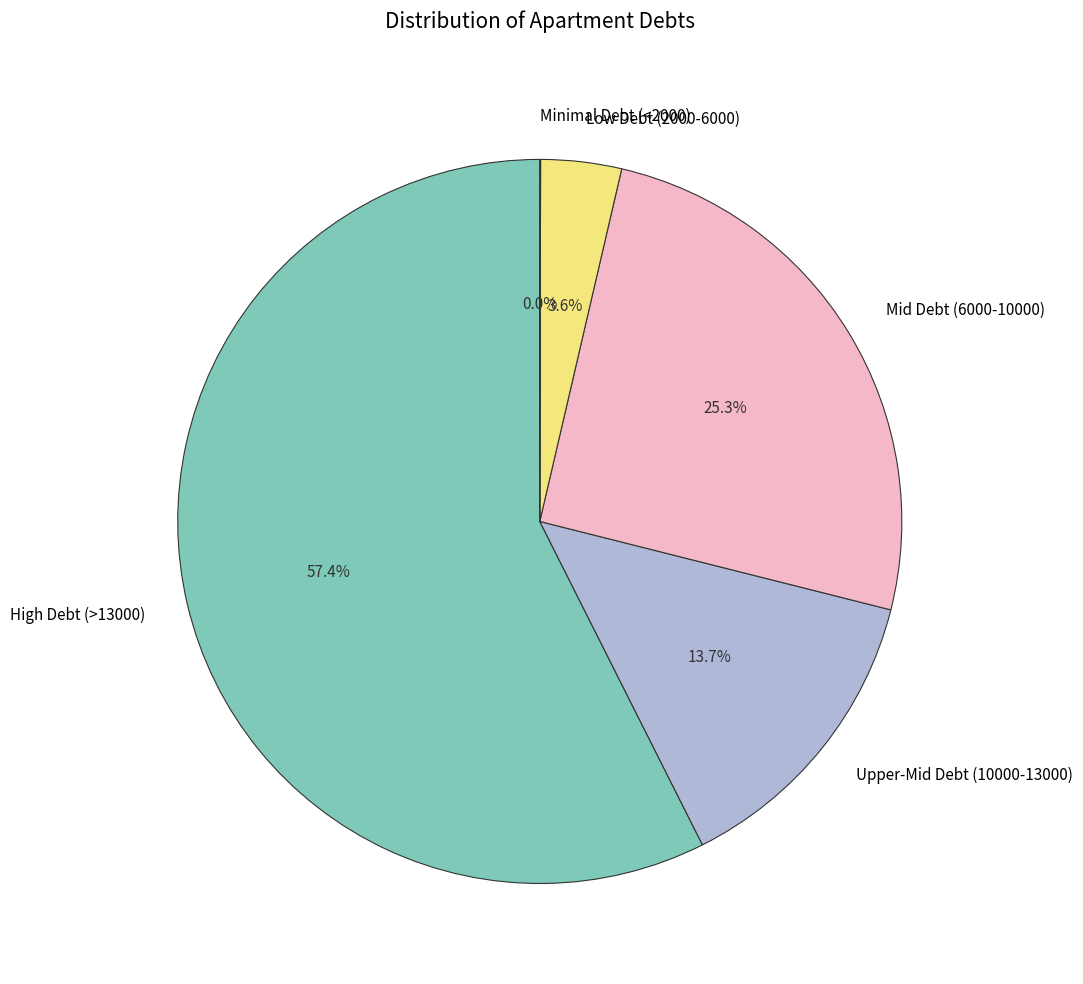

What percentage is NOT represented by Mid Debt (6000-10000)?

74.7%